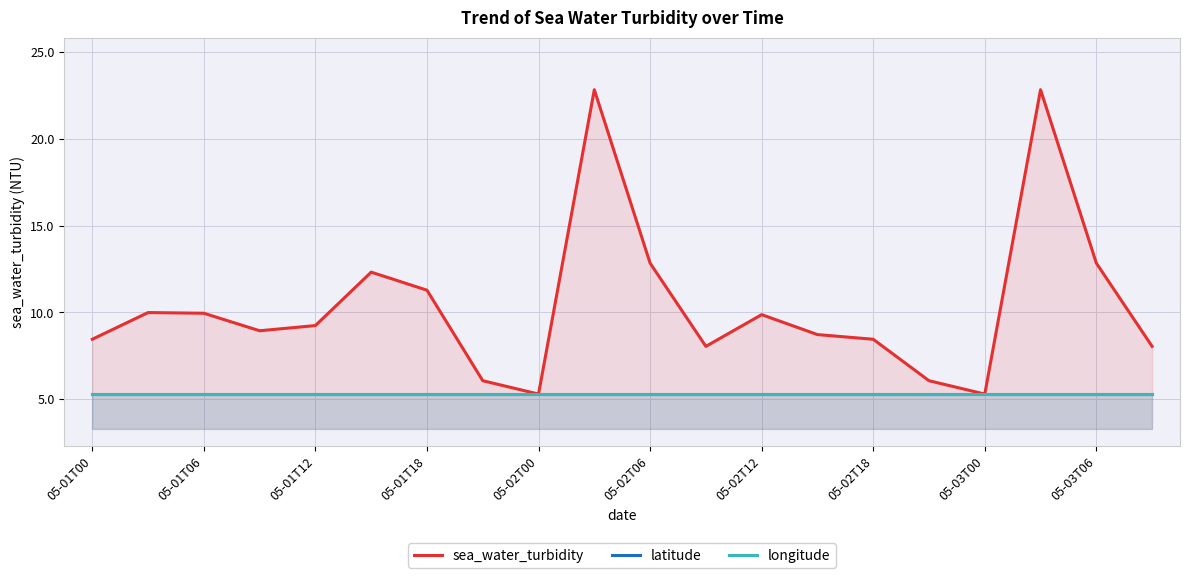

True or false: longitude and sea_water_turbidity cross at least once.

False